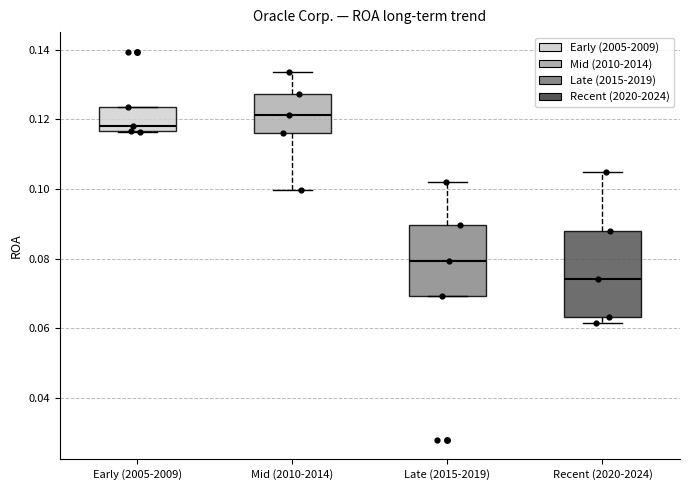

Which box is the tallest, from its lower edge to its upper edge?

Recent (2020-2024)